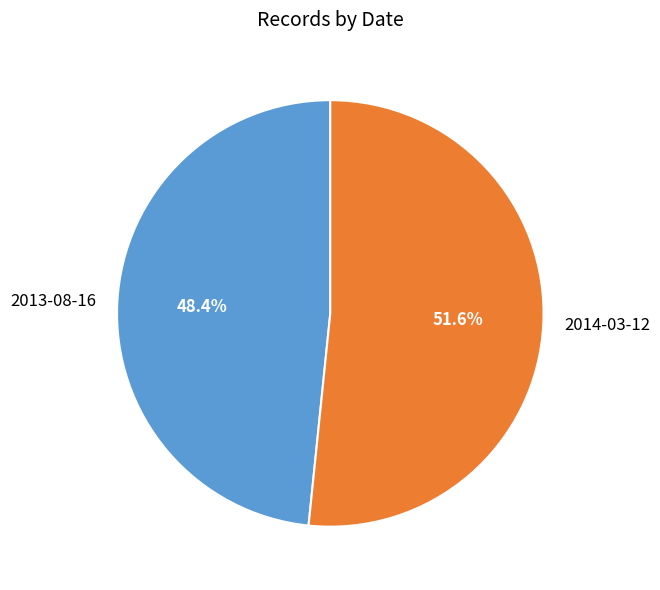

What is the smallest slice in the pie chart?

2013-08-16